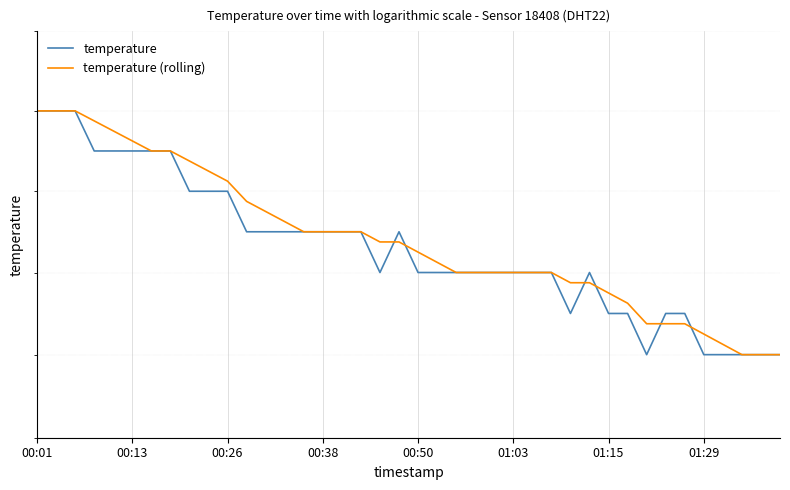

Does the chart display data point markers on the line(s)?

No